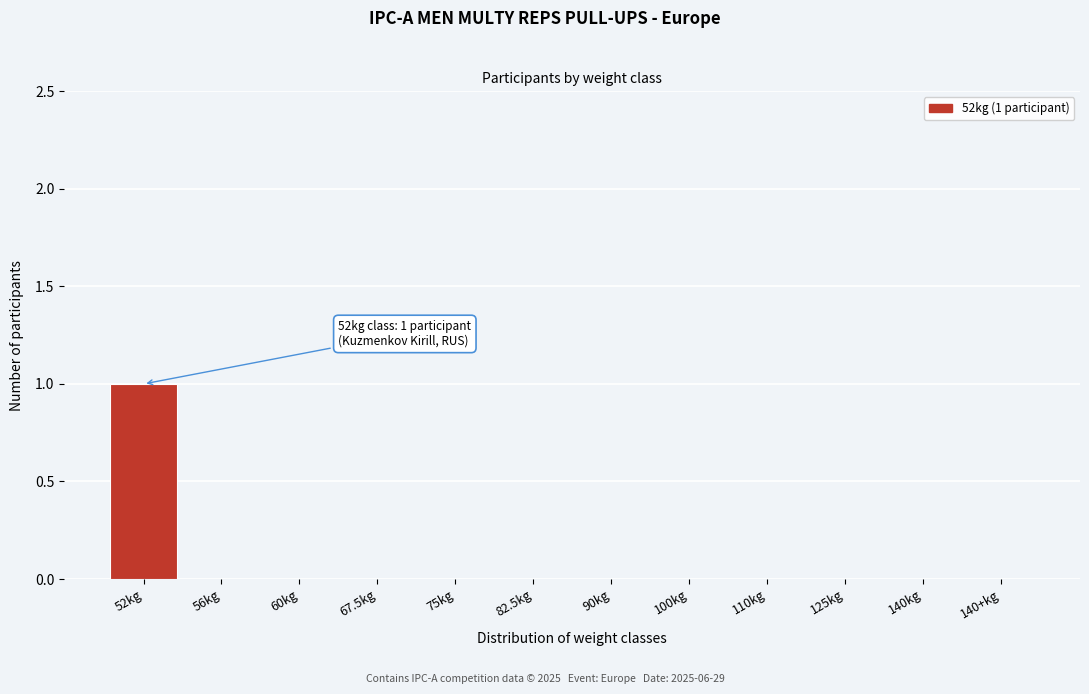

Reading left to right, transcribe all the data shown in this chart.

52kg=1	56kg=0	60kg=0	67.5kg=0	75kg=0	82.5kg=0	90kg=0	100kg=0	110kg=0	125kg=0	140kg=0	140+kg=0